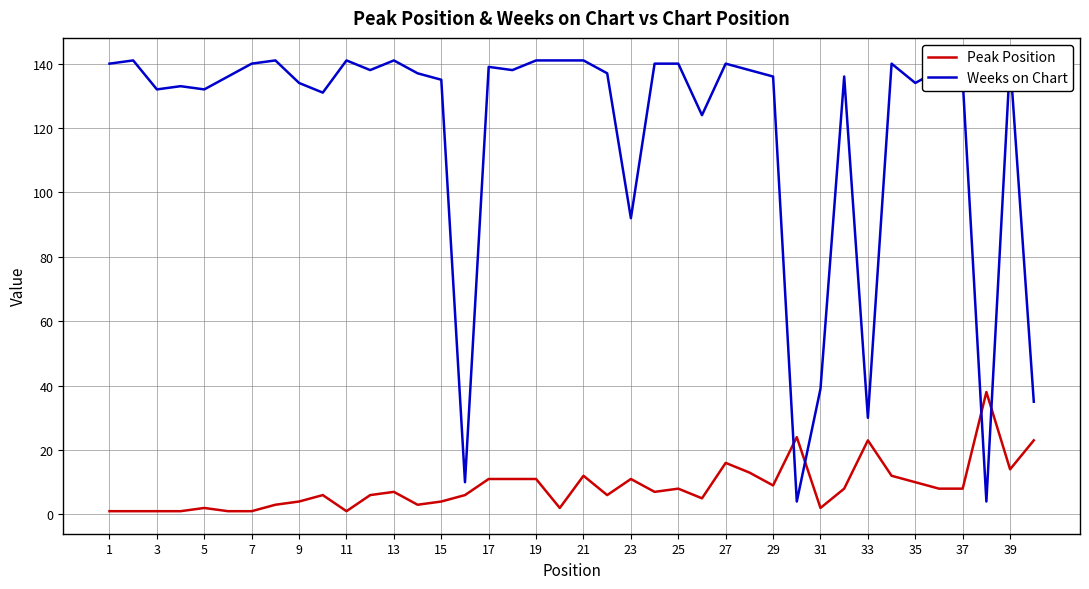

What is the highest value of the Peak Position series?

38